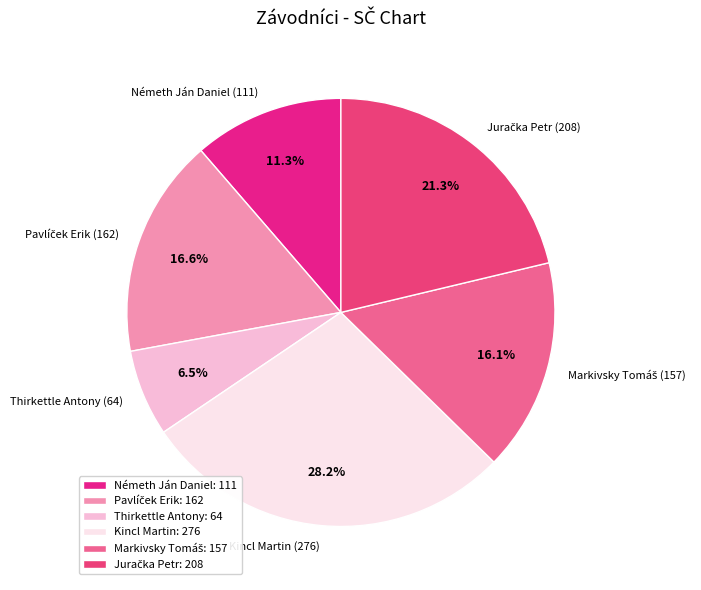

Does Kincl Martin (276) represent more than half of the total?

No